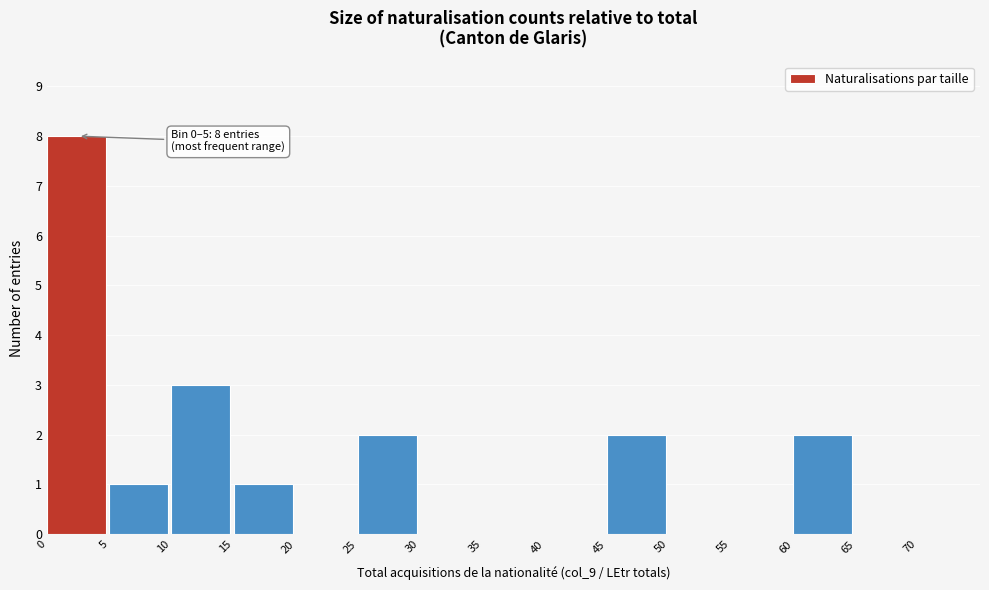

Which range on the x-axis has the tallest bar?

0 to 5